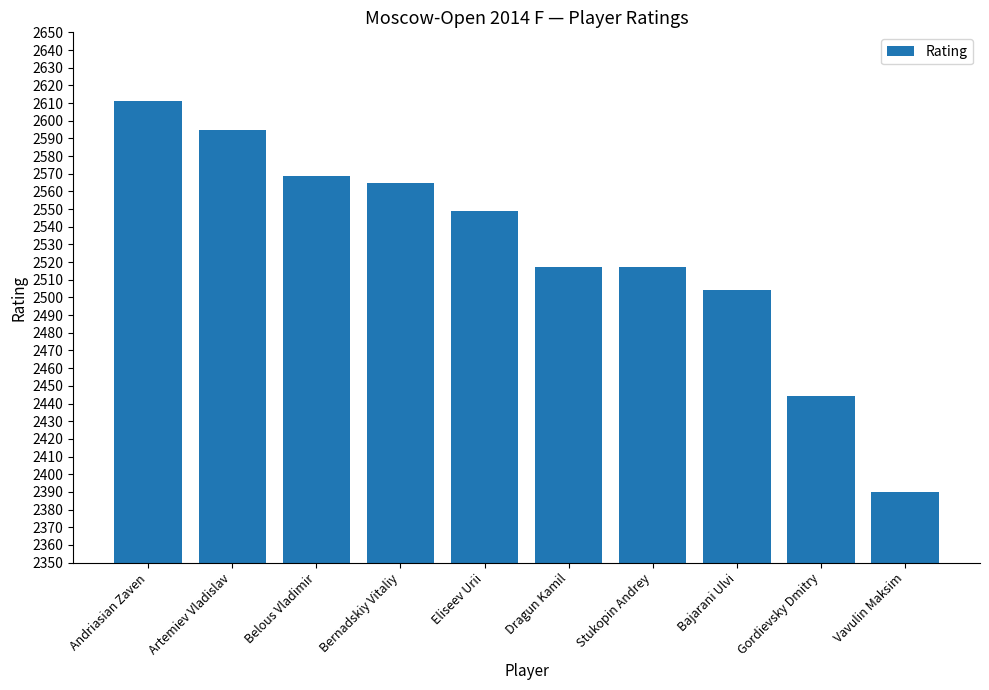

Where does the data first go above 2549?

Andriasian Zaven